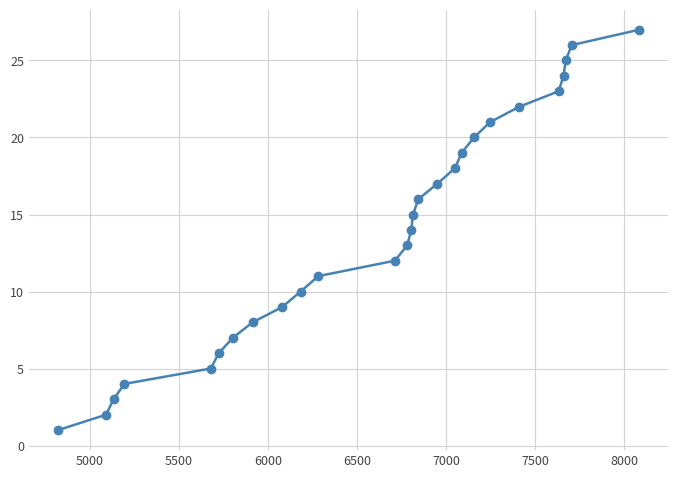

Does the chart have visible grid lines?

Yes